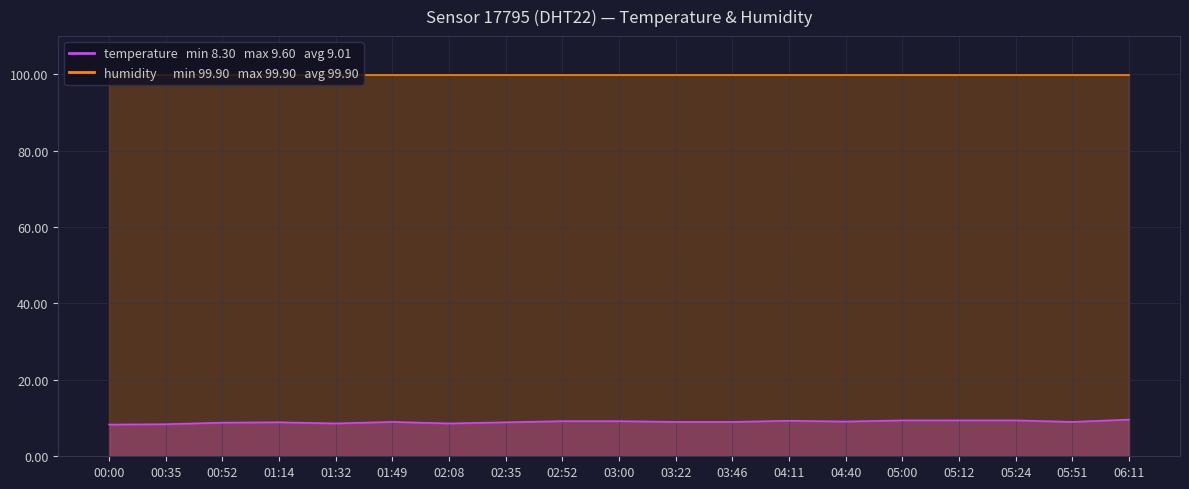

What is the label of the 2nd point from the right?

05:51